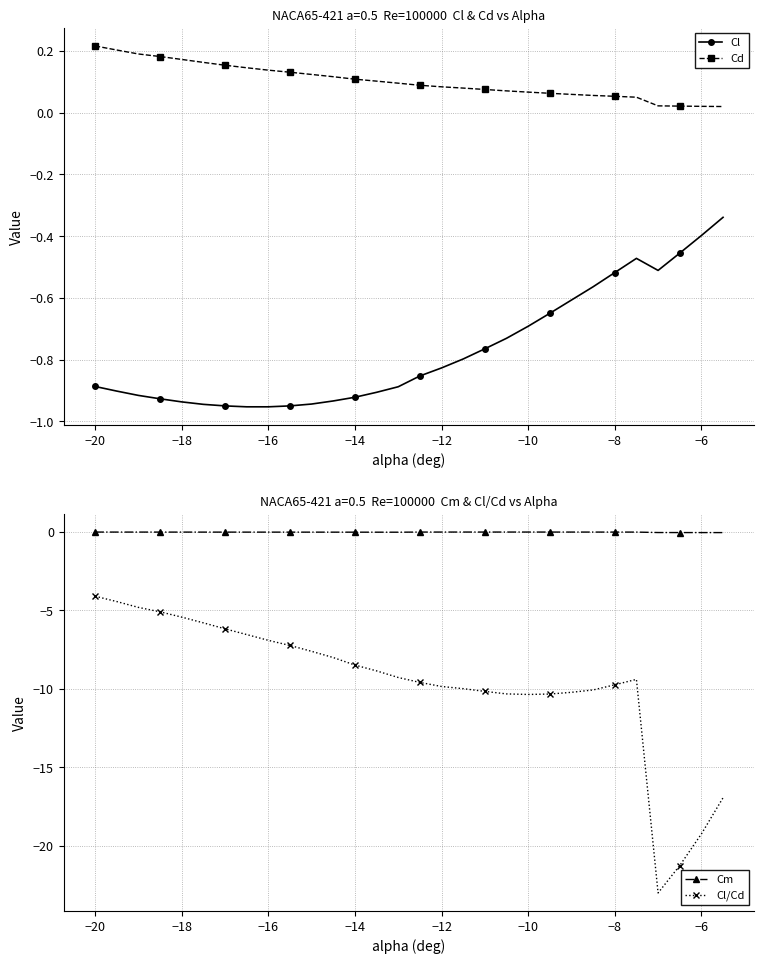

Count the number of data series in this chart.

4